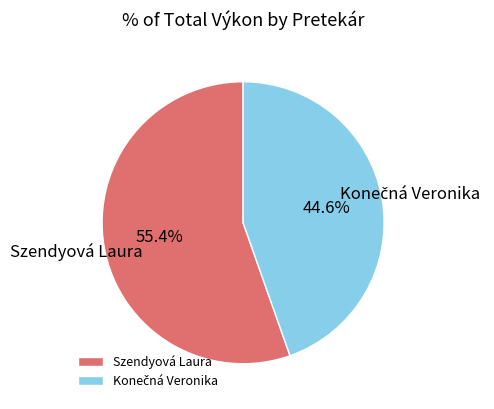

To the nearest percent, what is the average slice percentage?

50%